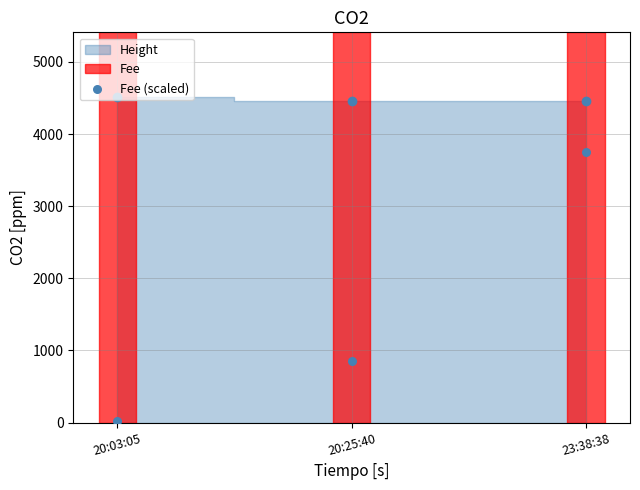

What Y value in the scatter plot is closest to 1891?

846.7